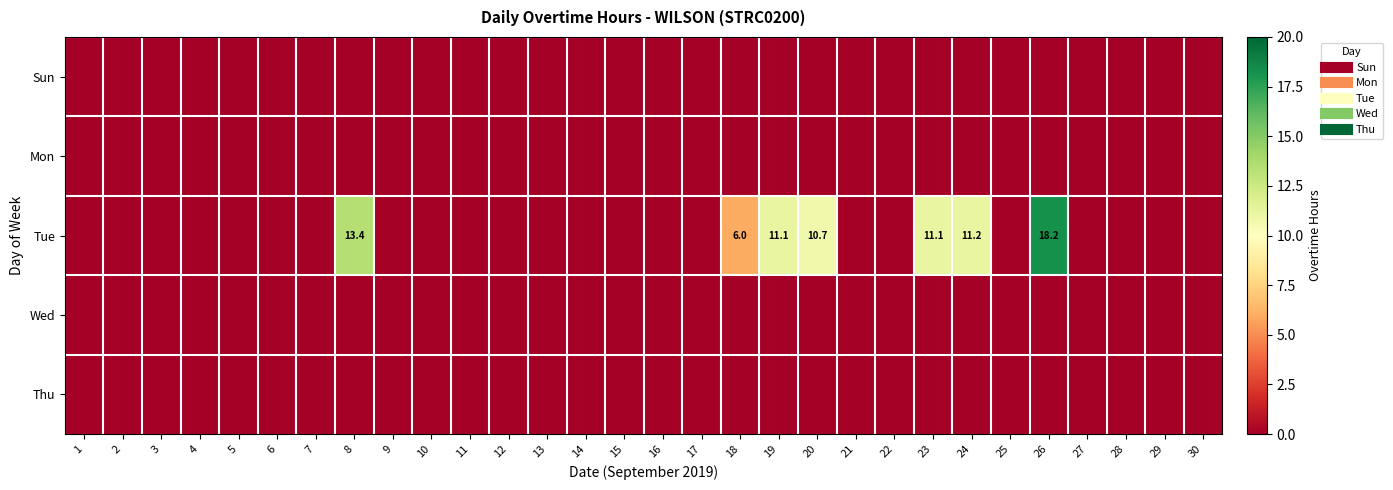

Between 2 and 17, which is larger?

2